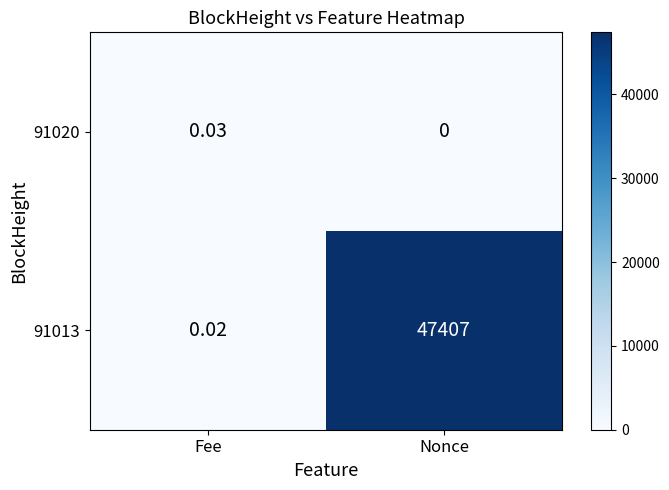

Which category has the highest value in the 91013 series?

Nonce